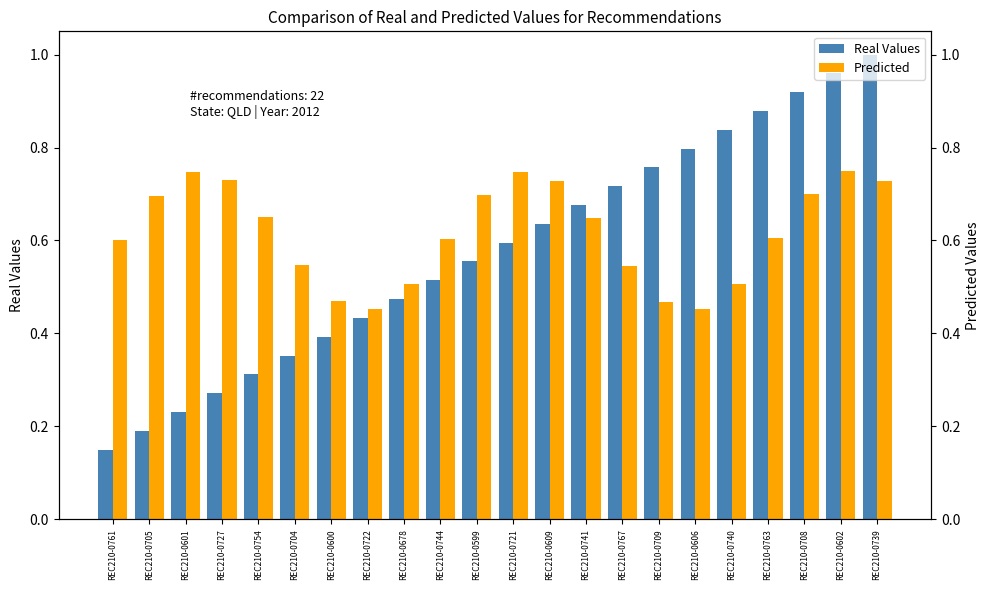

Is the value of Real Values at REC210-0744 greater than the value of Predicted at REC210-0727?

No